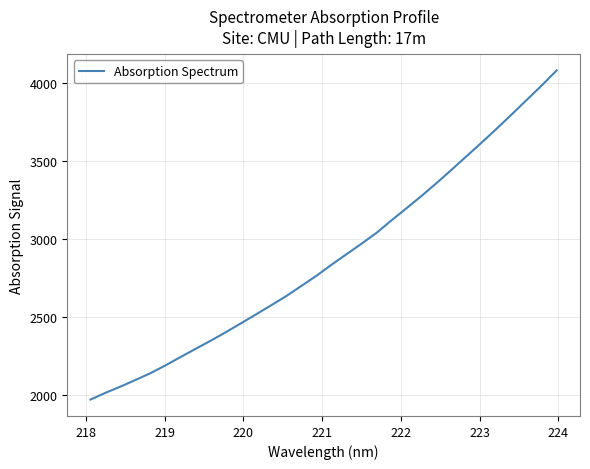

What is the minimum value shown in the chart?

1968.8